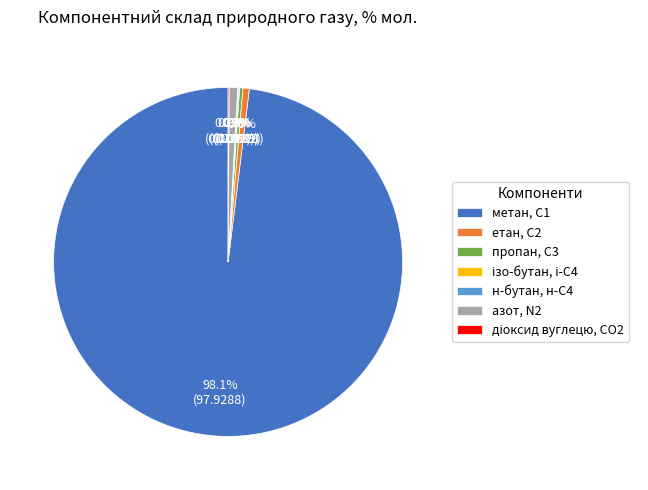

Does етан, С2 represent more than half of the total?

No